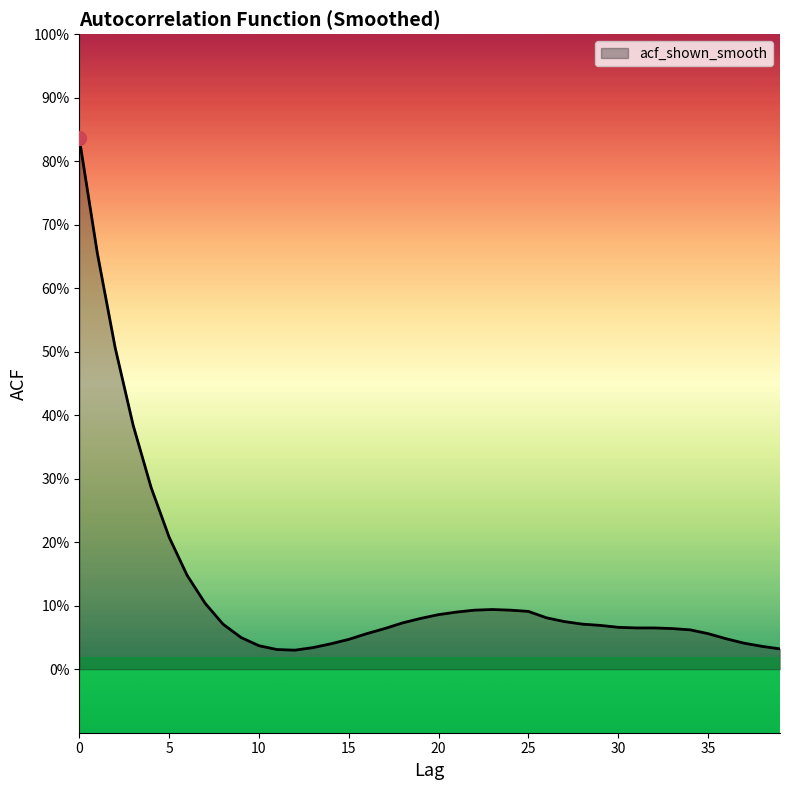

Where is the data nearest to the value 0?

12